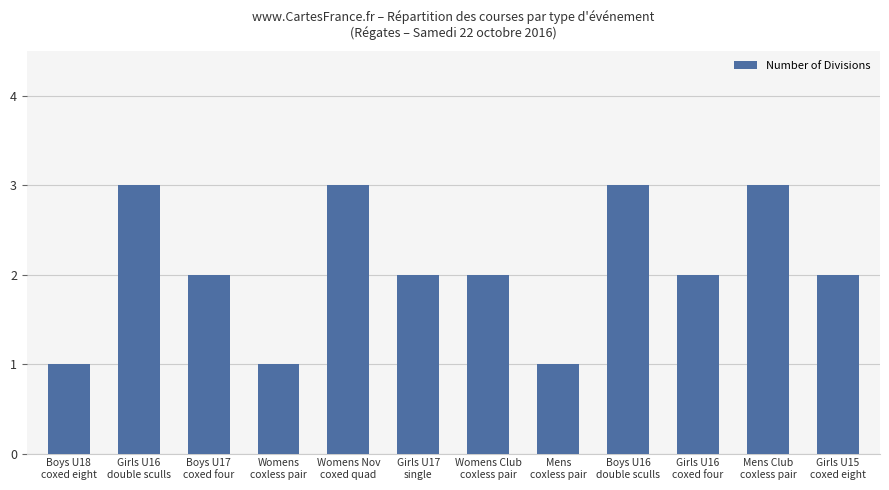

Count the number of data series in this chart.

1